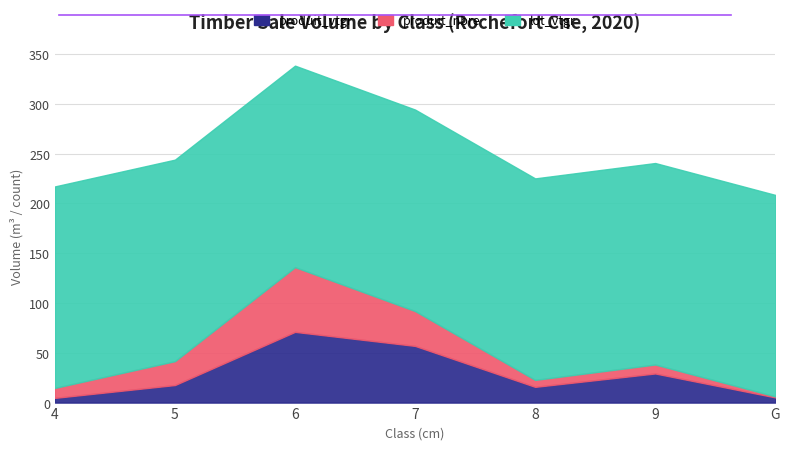

Count the number of data series in this chart.

3